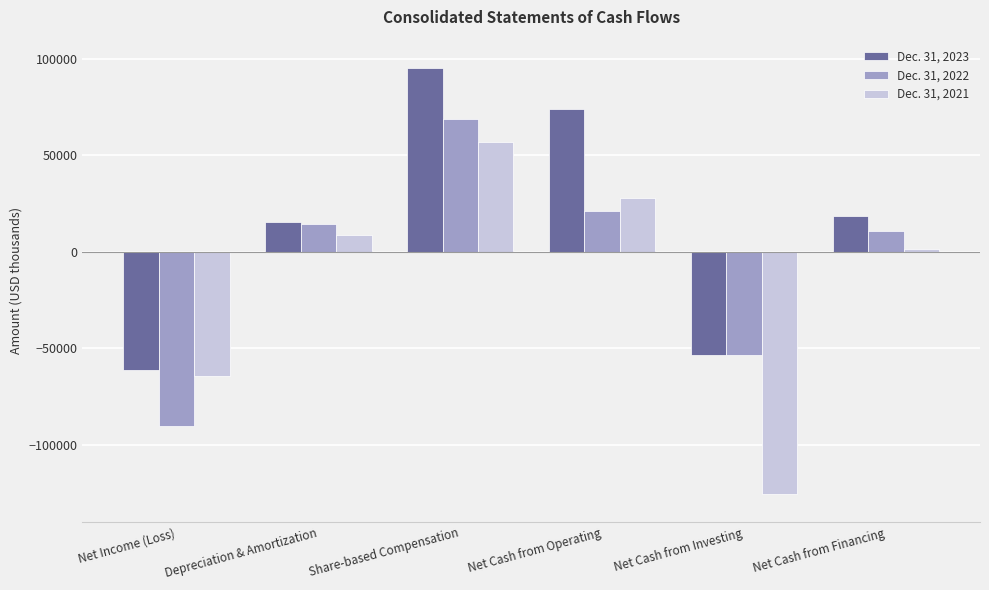

Reading right to left, transcribe all the data shown in this chart.

Dec. 31, 2023: Net Cash from Financing=18371	Net Cash from Investing=-53476	Net Cash from Operating=74155	Share-based Compensation=95171	Depreciation & Amortization=15303	Net Income (Loss)=-61256
Dec. 31, 2022: Net Cash from Financing=11027	Net Cash from Investing=-53338	Net Cash from Operating=21425	Share-based Compensation=68661	Depreciation & Amortization=14655	Net Income (Loss)=-90184
Dec. 31, 2021: Net Cash from Financing=1444	Net Cash from Investing=-125545	Net Cash from Operating=27902	Share-based Compensation=56949	Depreciation & Amortization=8746	Net Income (Loss)=-64203